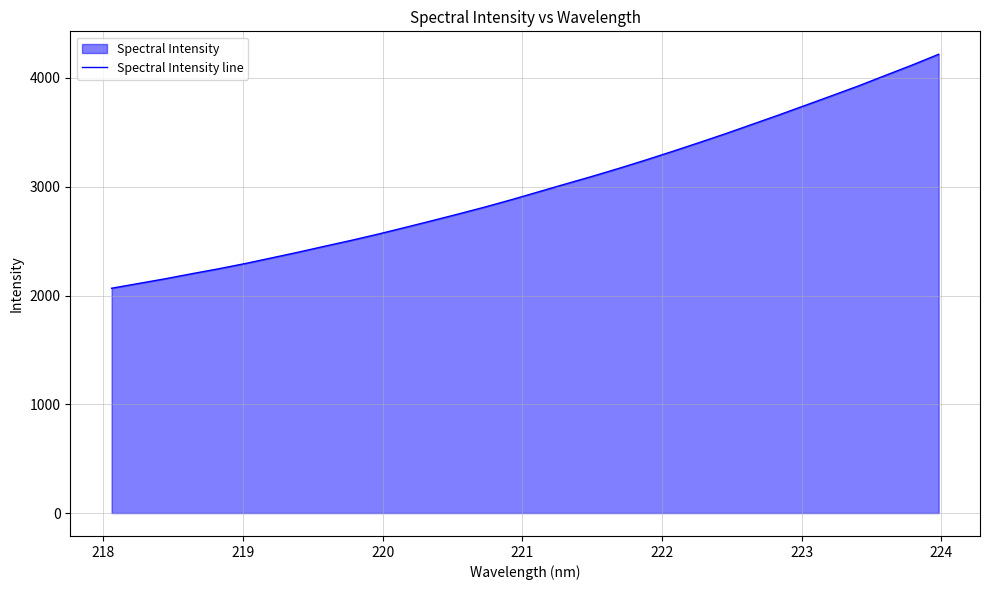

What is the minimum value shown in the chart?

2066.9